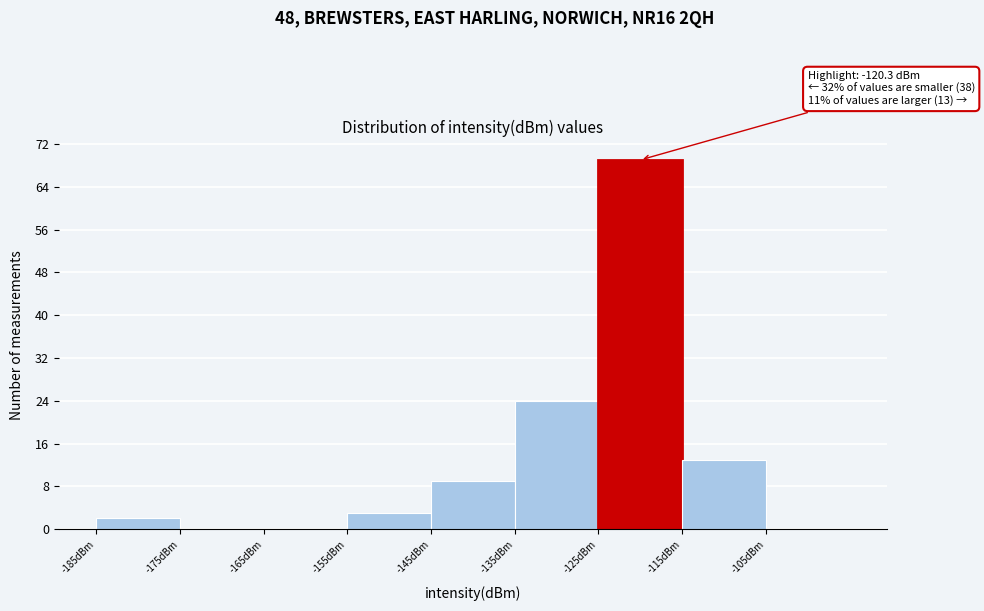

Over which range of the x-axis is the bar tallest?

-125 to -115